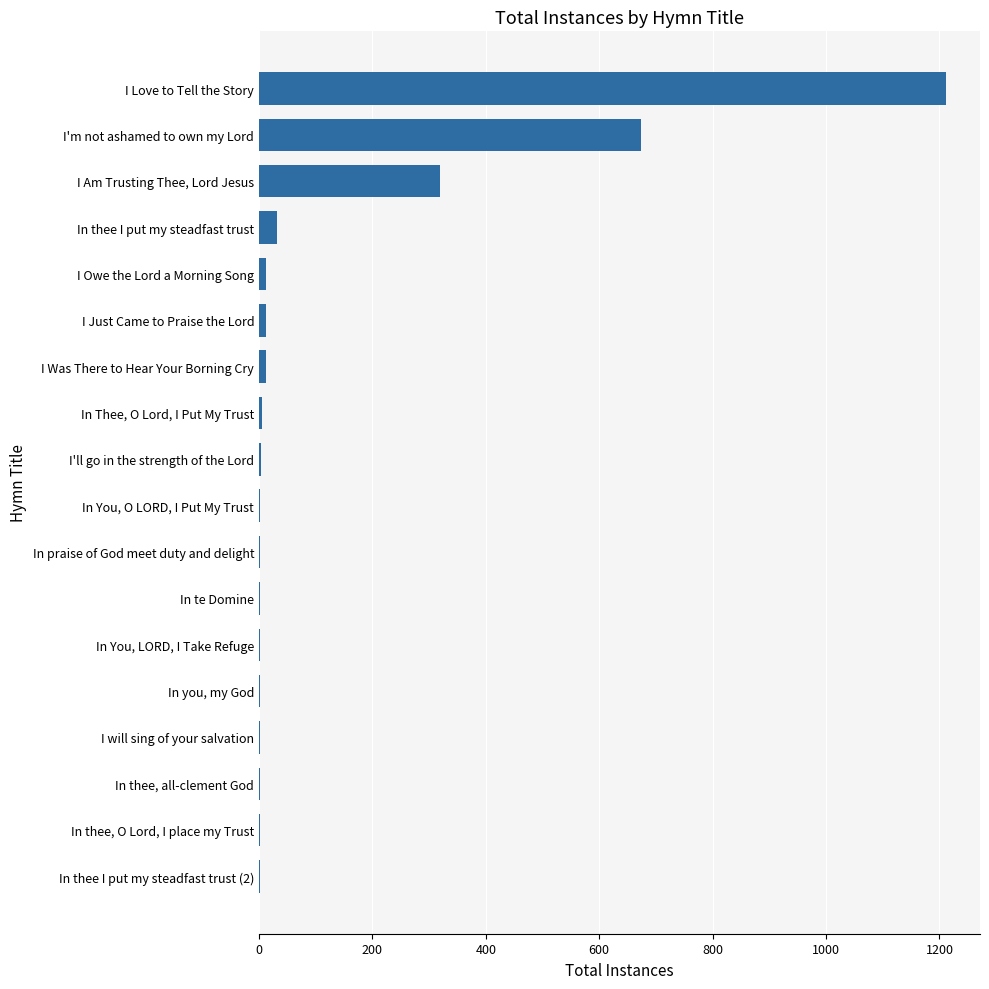

Which has a higher value, I Am Trusting Thee, Lord Jesus or In te Domine?

I Am Trusting Thee, Lord Jesus